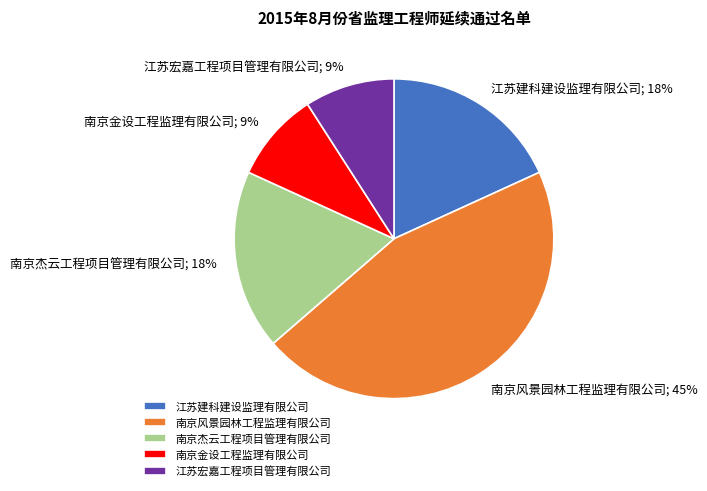

Does 江苏宏嘉工程项目管理有限公司 represent more than half of the total?

No